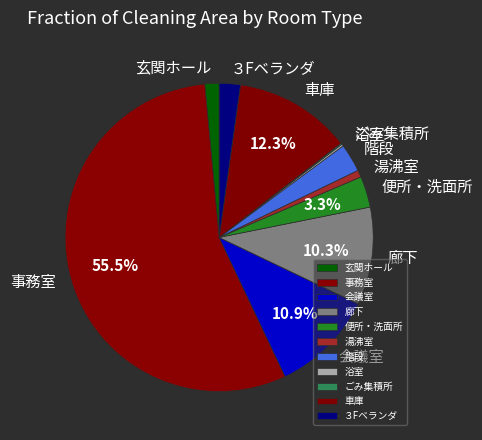

To the nearest percent, what is the average slice percentage?

9%